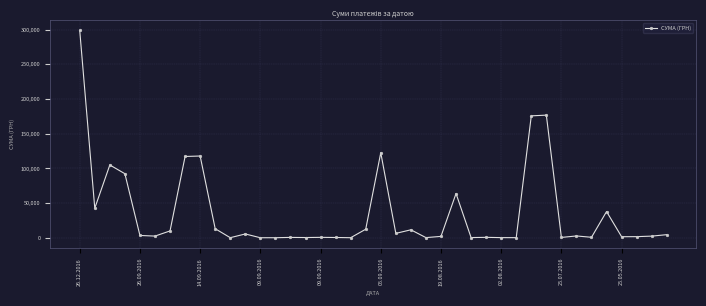

What is the maximum value shown in the chart?

298836.3